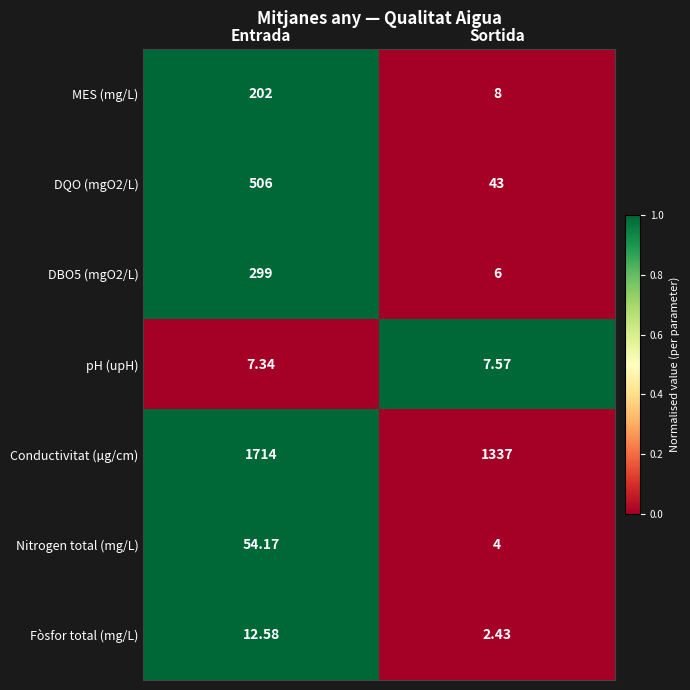

At which label does DBO5 (mgO2/L) reach its minimum?

Sortida